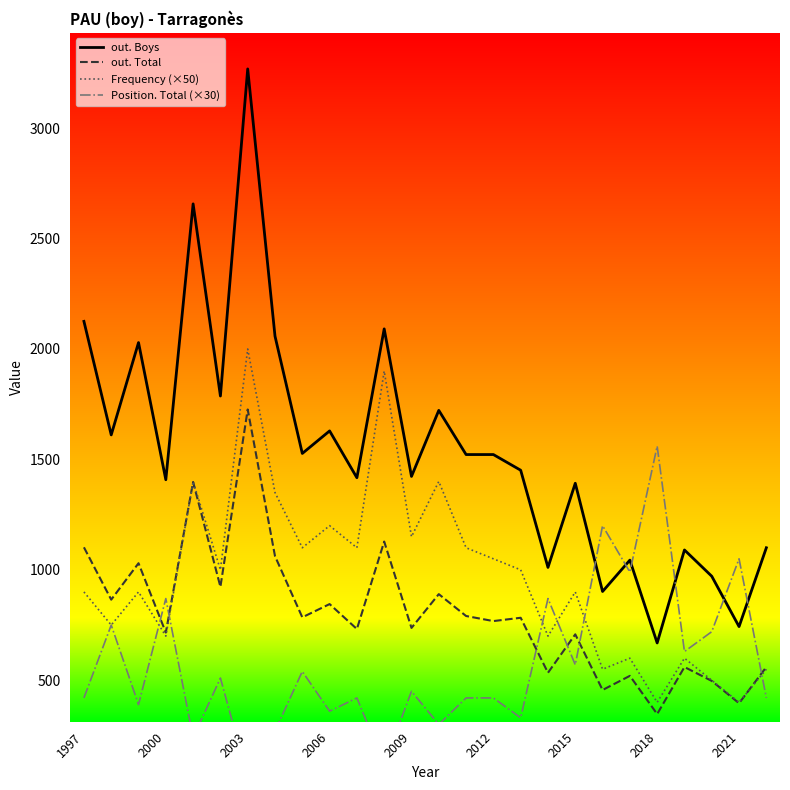

Is the value of out. Boys at 2009 greater than the value of Frequency (×50) at 2018?

Yes